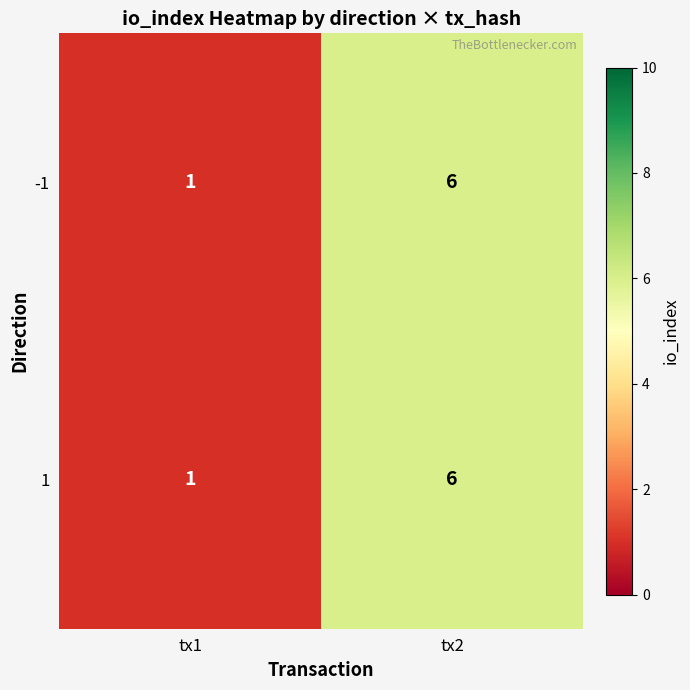

At how many categories does at least one series exceed 3?

1